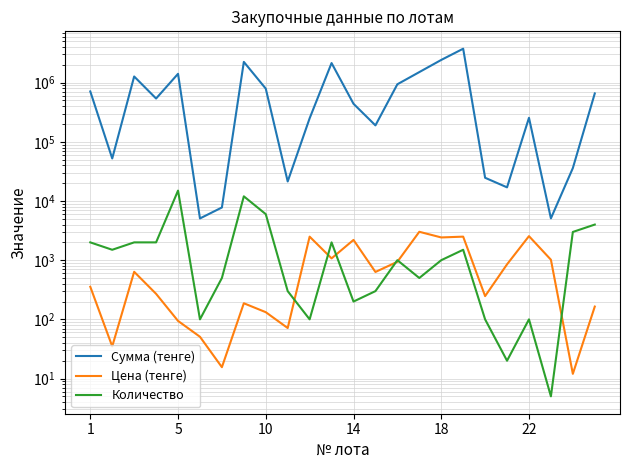

The value of Цена (тенге) at 23 is 75.8. True or false?

False